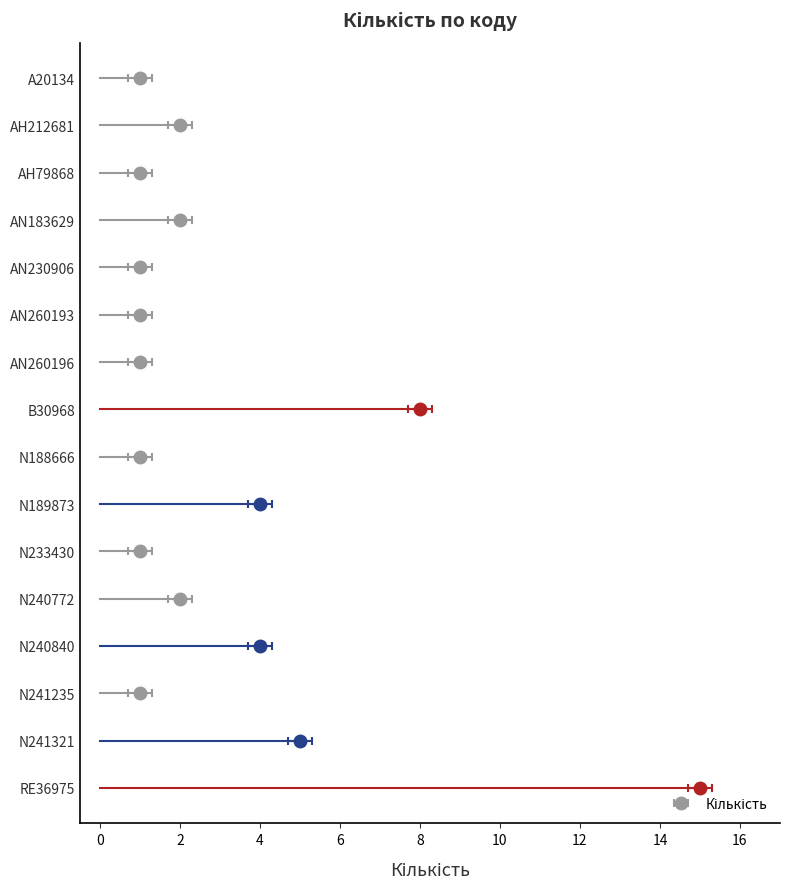

What is the difference between the maximum and minimum values?

14